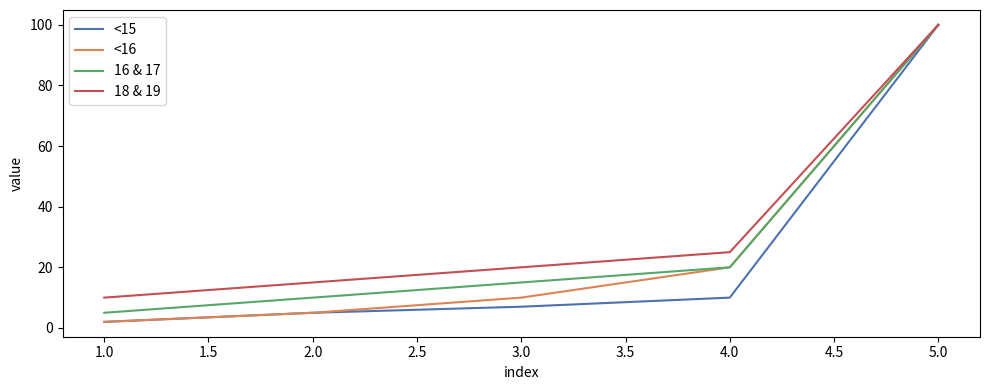

How many lines are shown in the chart?

4